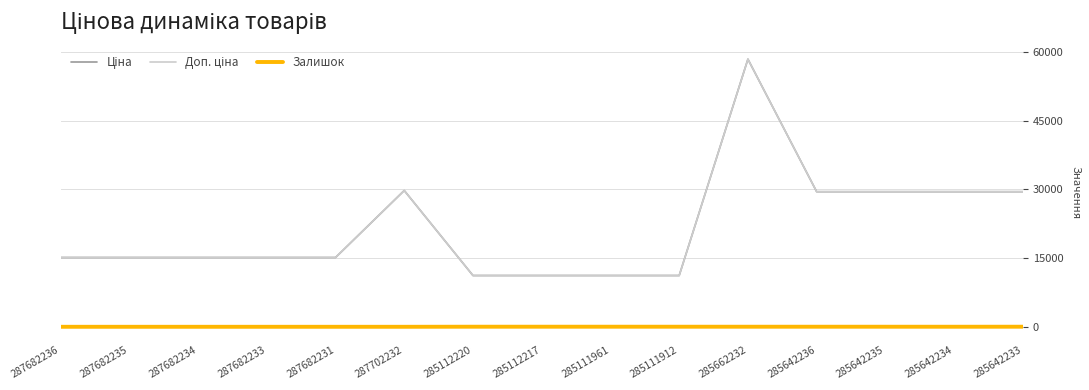

Which category has the lowest value across all series?

287682236